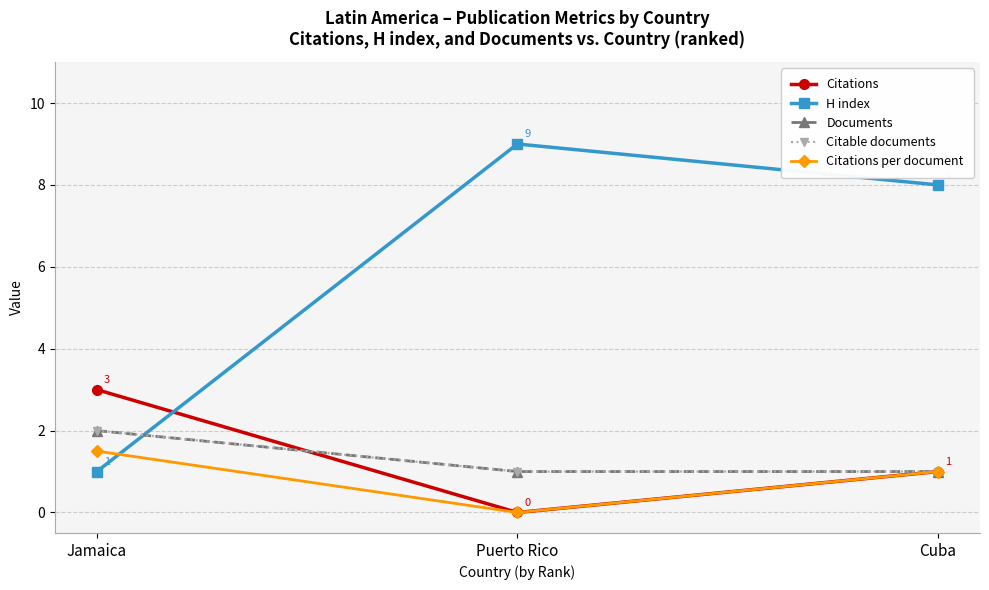

What is the average value of the Citations per document series?

0.8